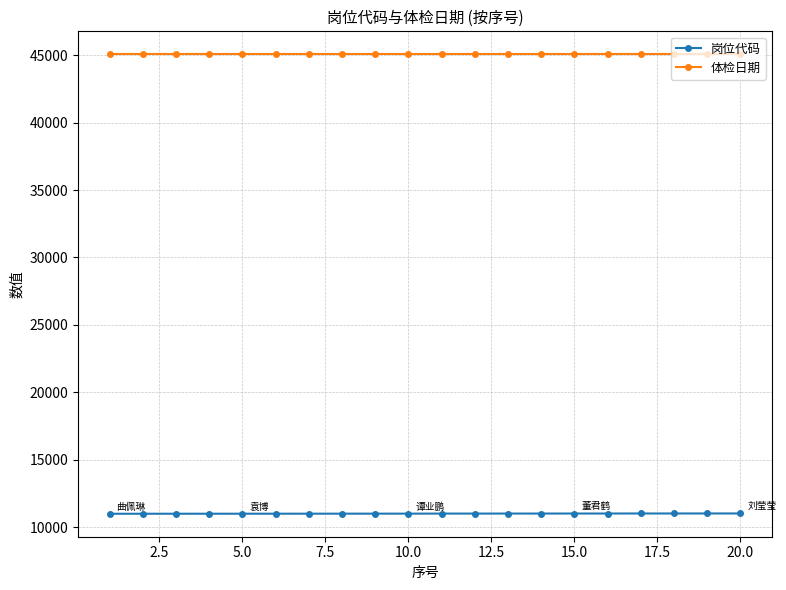

What is the lowest value of the 体检日期 series?

45064